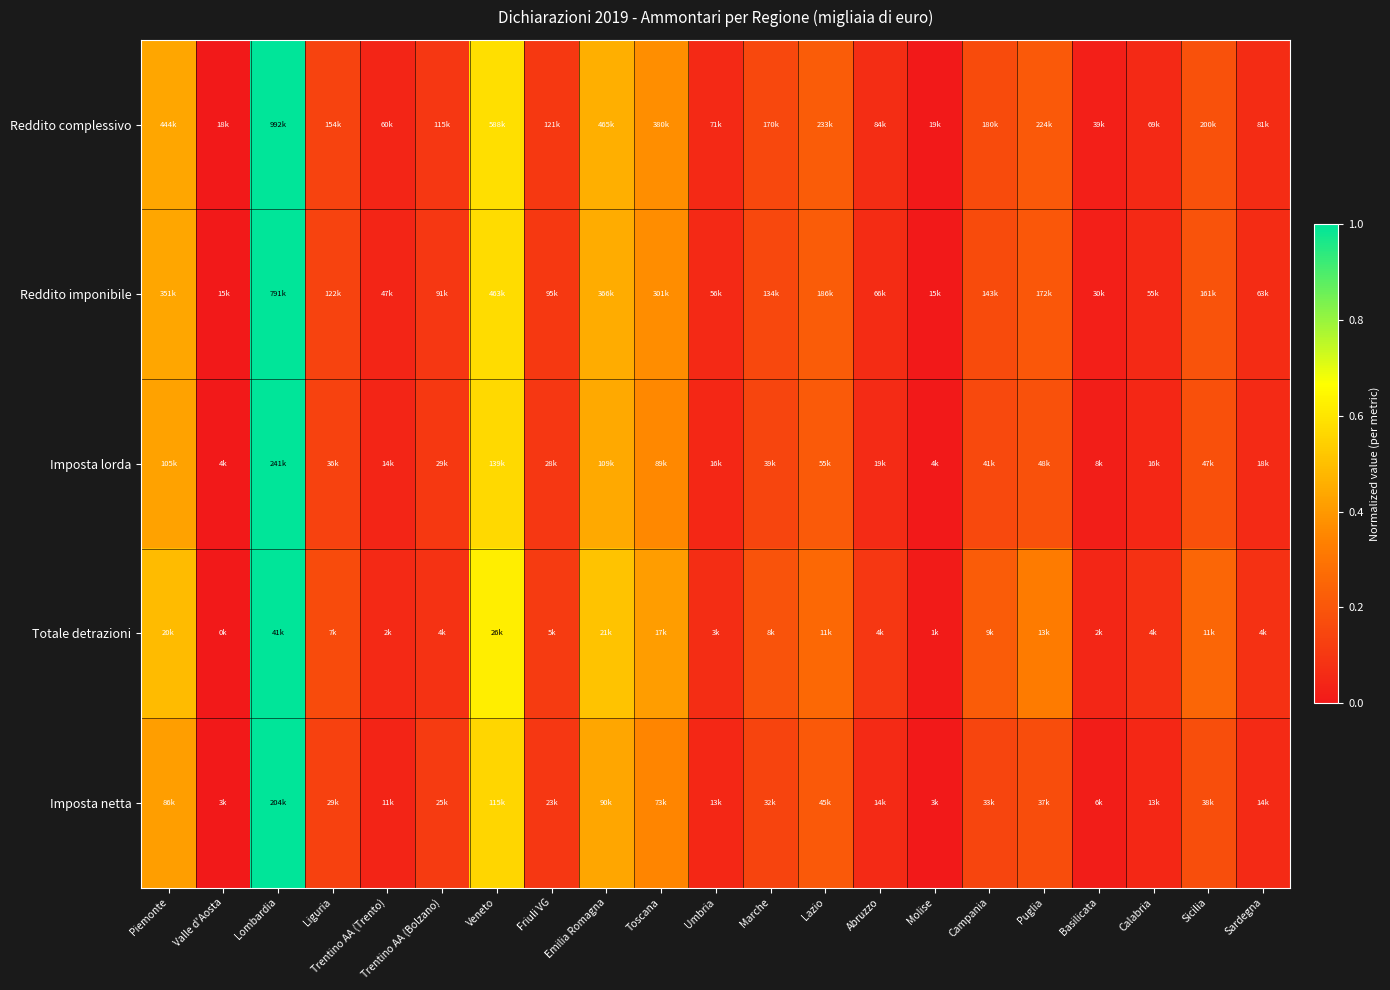

What is the maximum value shown in the chart?

1.0